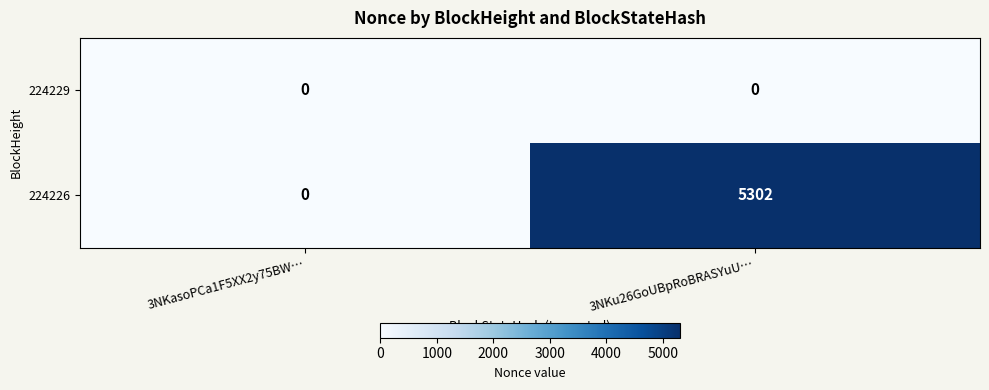

Is it true that 224229 equals 0 at 3NKasoPCa1F5XX2y75BW…?

True